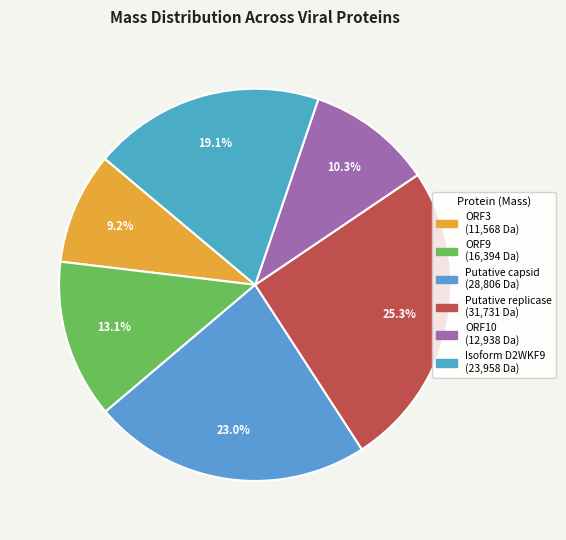

Which slice is the largest?

Putative replicase